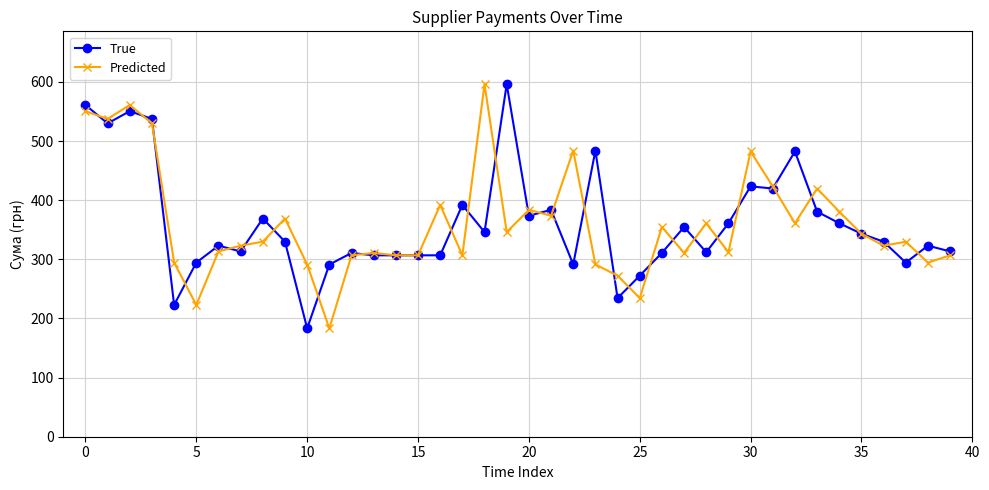

What is the minimum value shown in the chart?

183.3